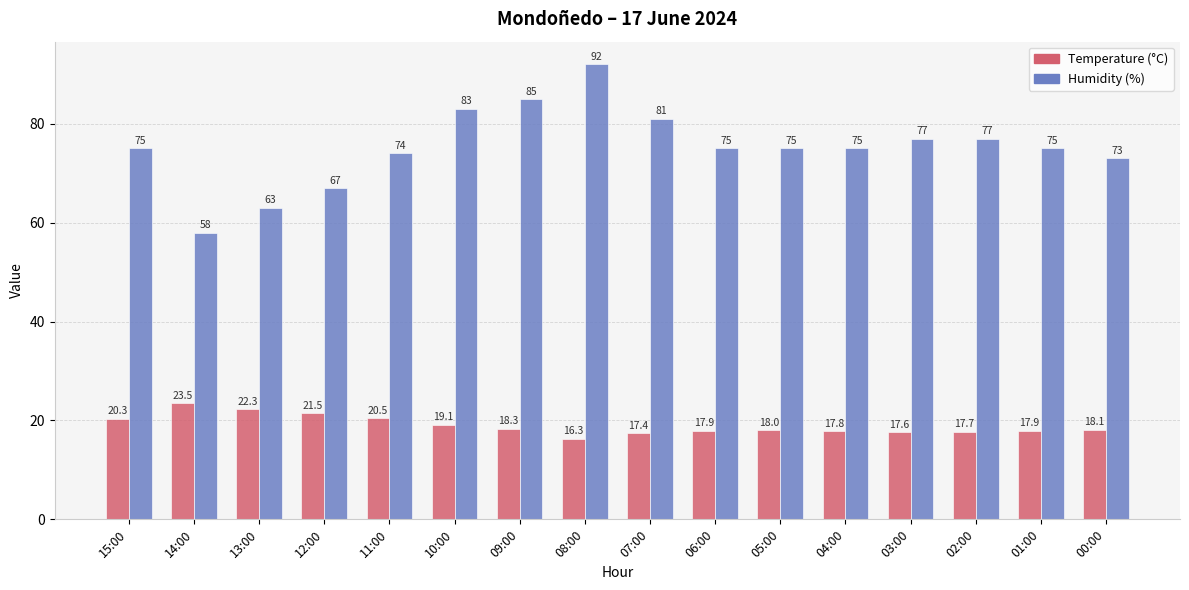

Reading left to right, what are all the values shown in this chart?

Temperature (°C): 15:00=20.3	14:00=23.5	13:00=22.3	12:00=21.5	11:00=20.5	10:00=19.1	09:00=18.3	08:00=16.3	07:00=17.4	06:00=17.9	05:00=18.0	04:00=17.8	03:00=17.6	02:00=17.7	01:00=17.9	00:00=18.1
Humidity (%): 15:00=75.0	14:00=58.0	13:00=63.0	12:00=67.0	11:00=74.0	10:00=83.0	09:00=85.0	08:00=92.0	07:00=81.0	06:00=75.0	05:00=75.0	04:00=75.0	03:00=77.0	02:00=77.0	01:00=75.0	00:00=73.0